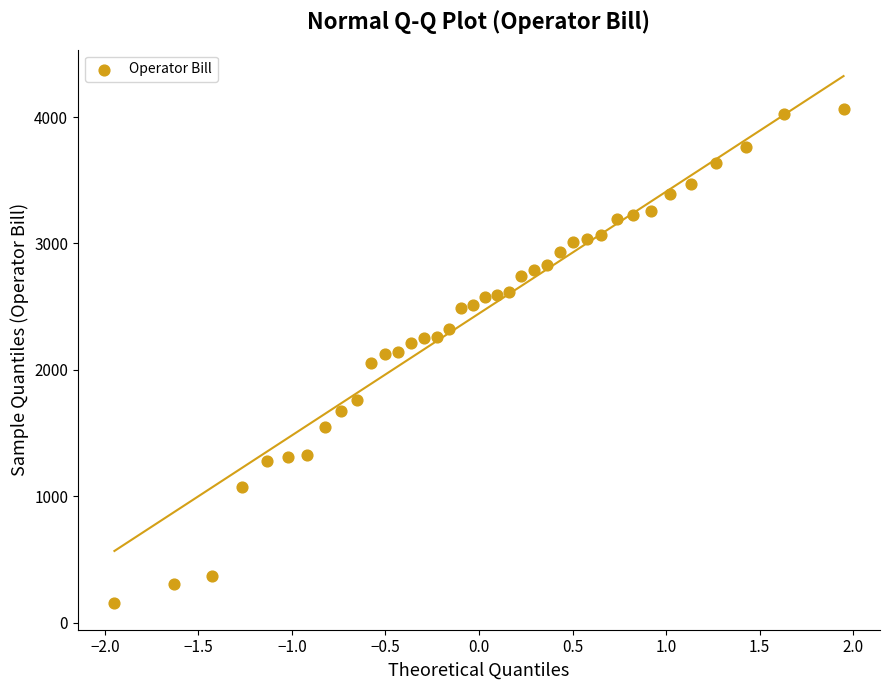

What is the range of X values (max minus min)?

3.9